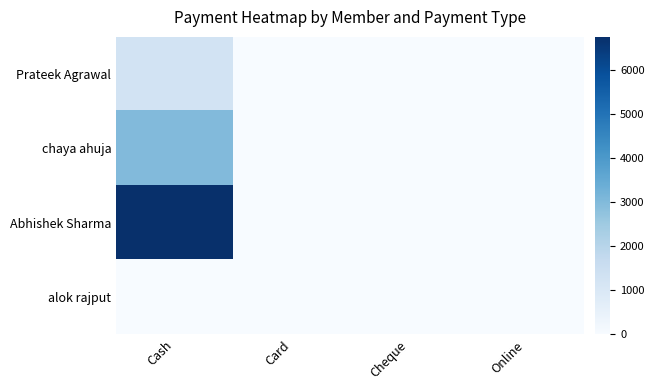

How many categories are shown in the chart?

4